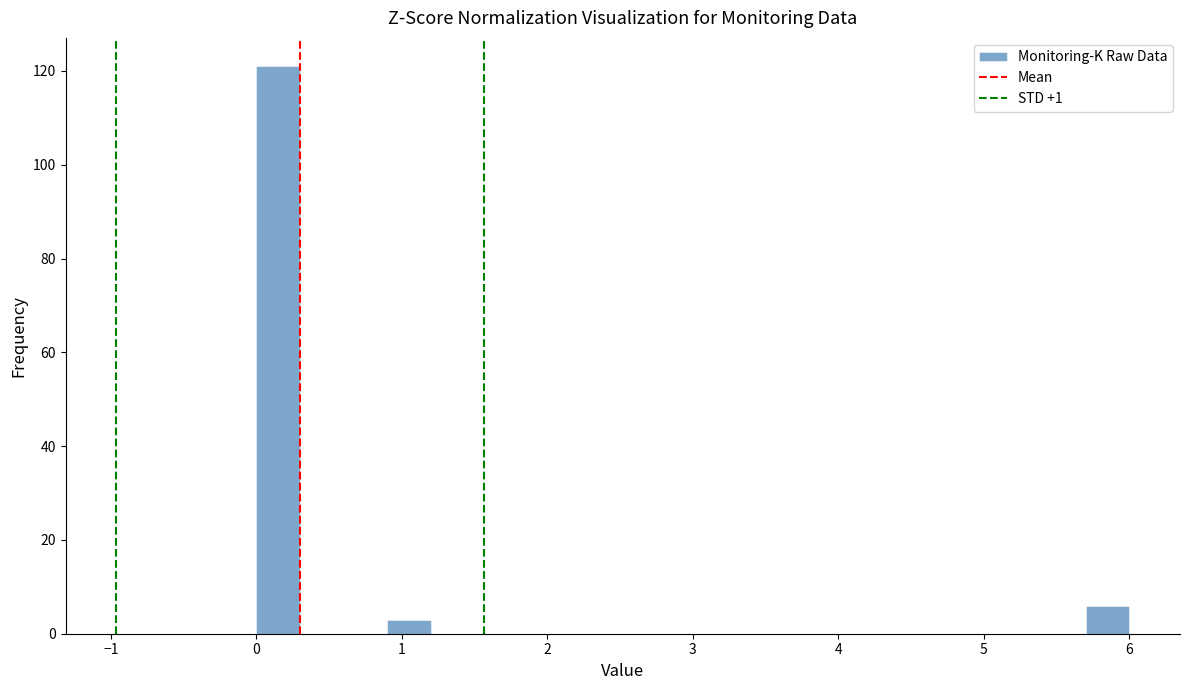

Around what value on the x-axis is the tallest bar? Give the approximate position of its centre, as read against the axis.

0.2